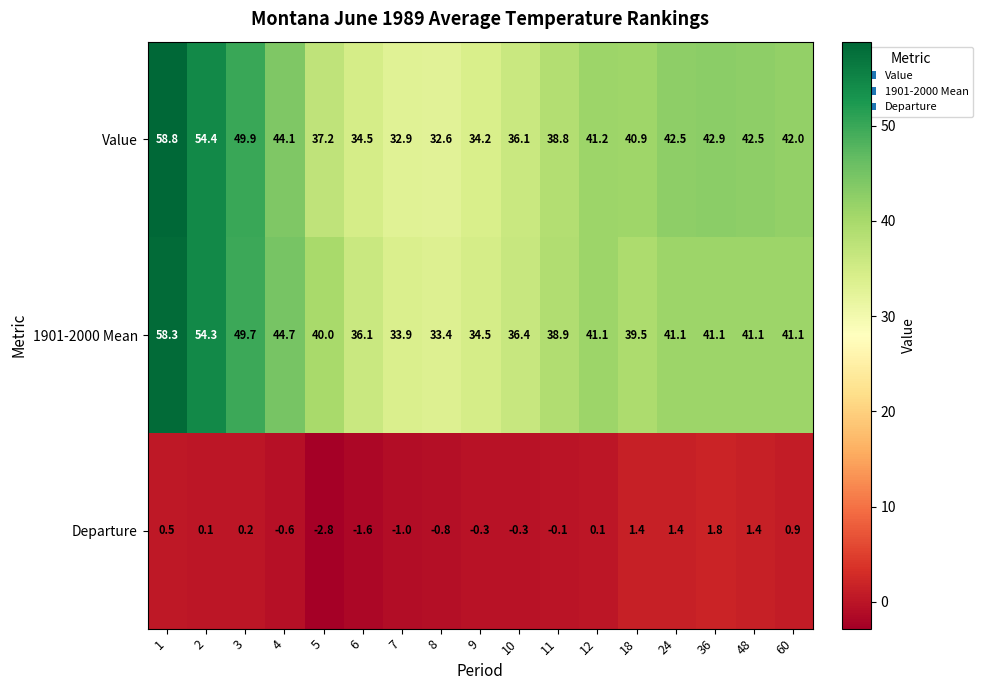

Rank the series at 60 from lowest to highest value.

Departure, 1901-2000 Mean, Value